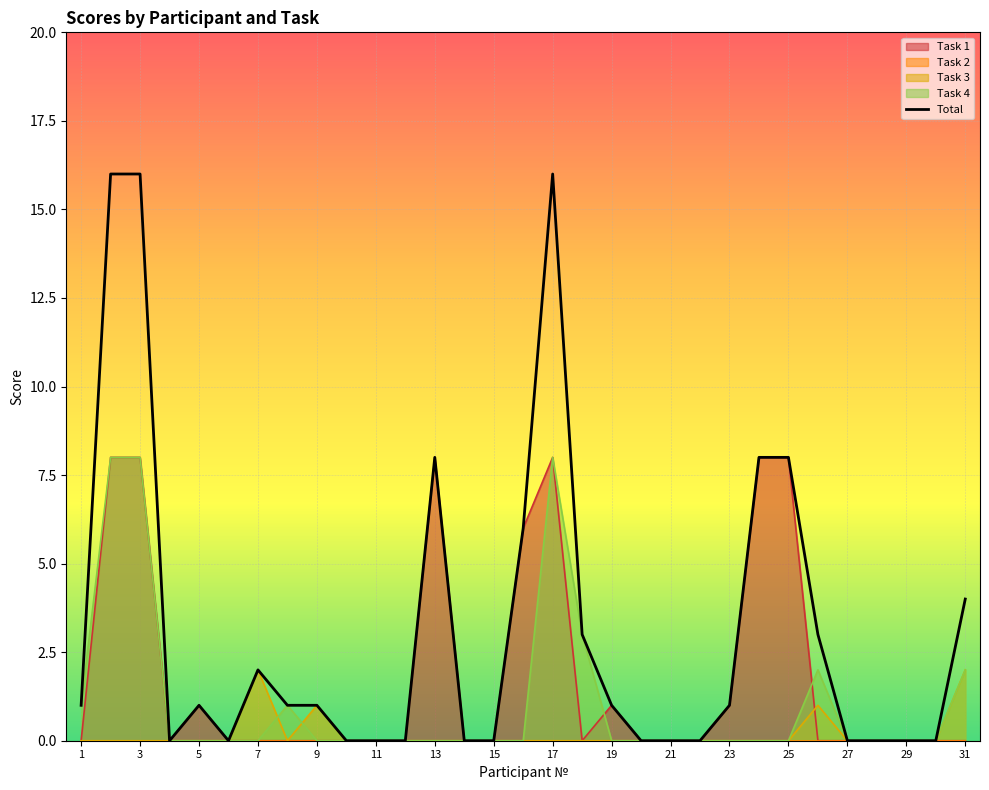

True or false: Task 3 has a value of -1 at 23.

False